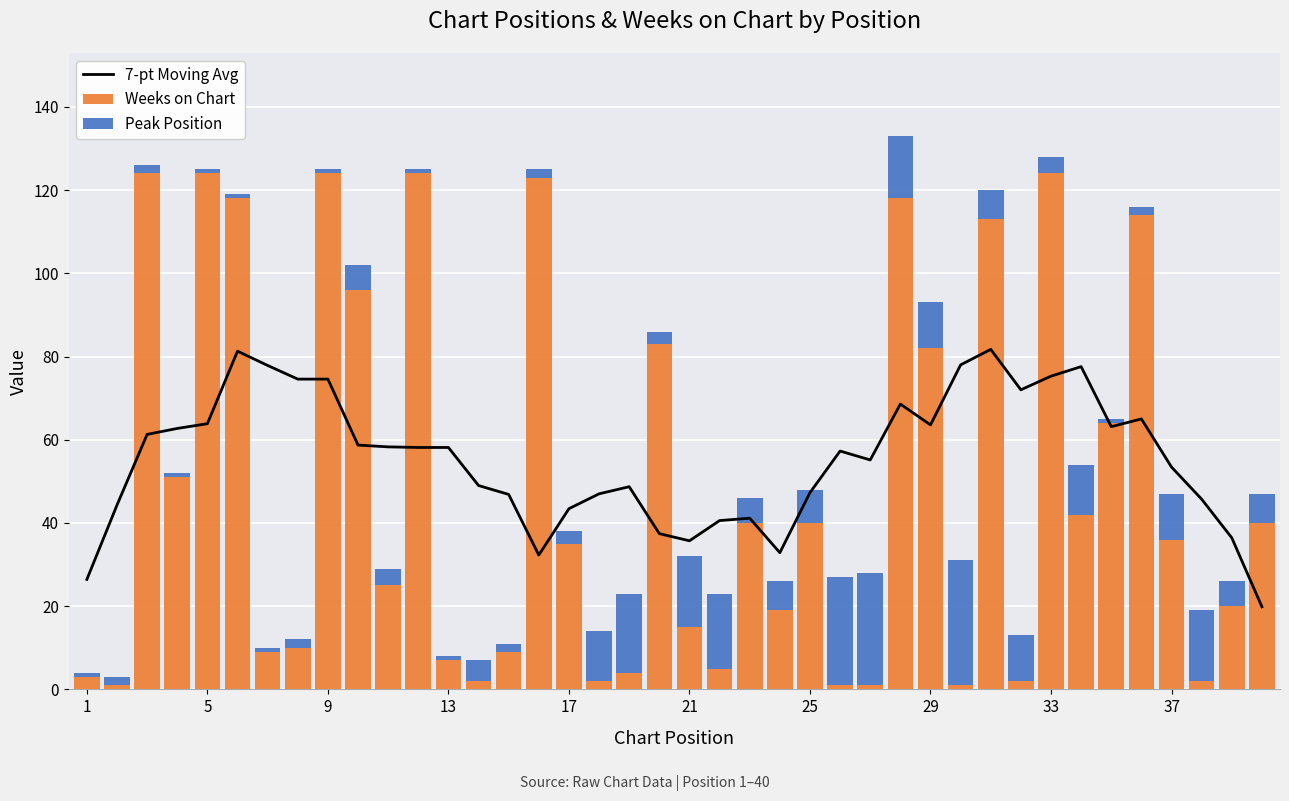

True or false: Peak Position has a value of 15.0 at 27.

True